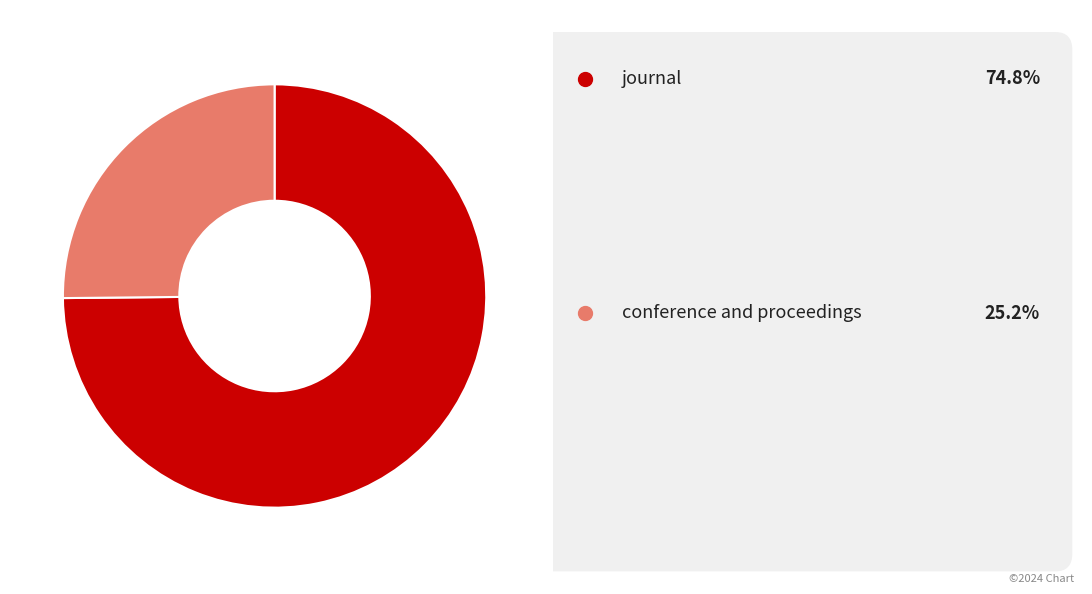

Does any single category account for the majority?

Yes